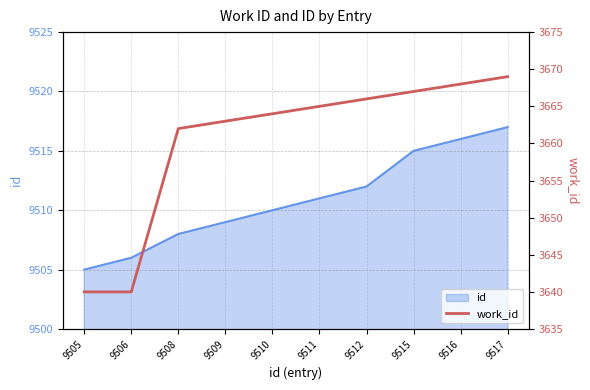

What is the value of the 5th point from the left?

3664